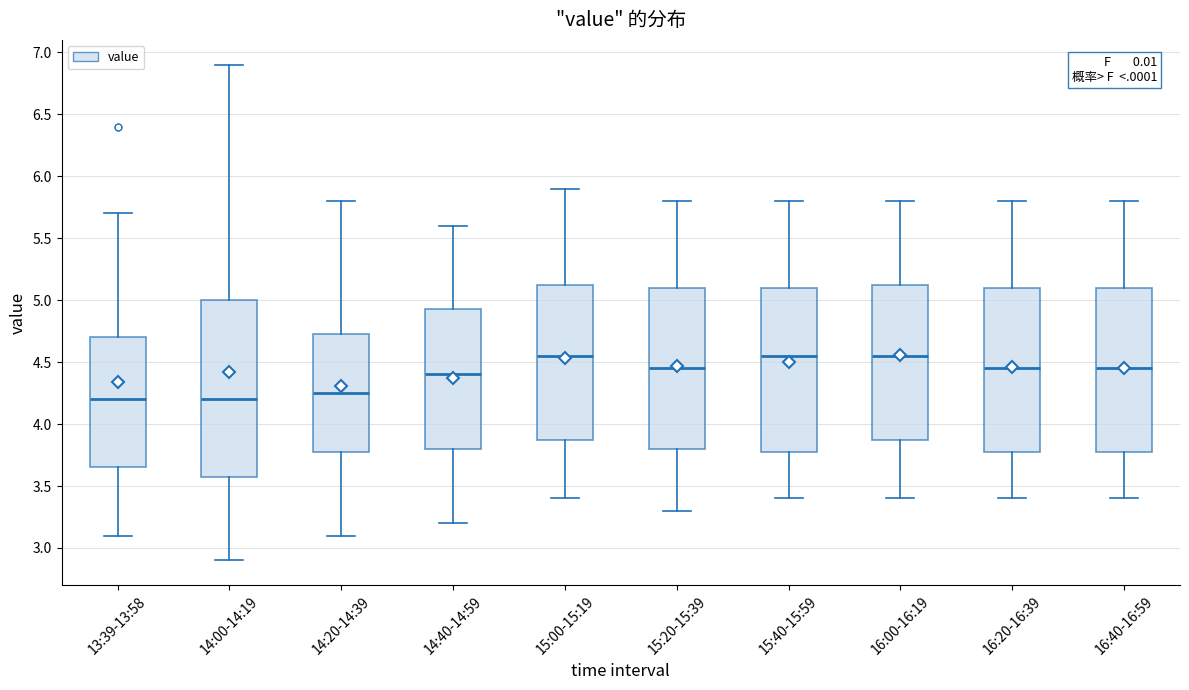

Where does the median line of the box for 14:20-14:39 sit on the y-axis? The values are not printed on the chart, so give them approximately, as read against the axis.

4.25